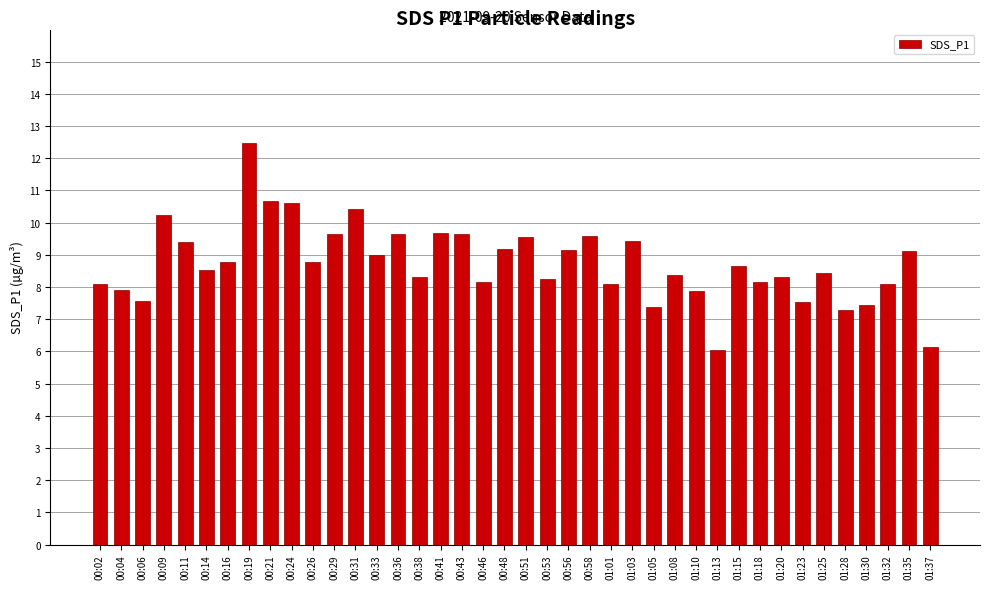

What is the average value?

8.7